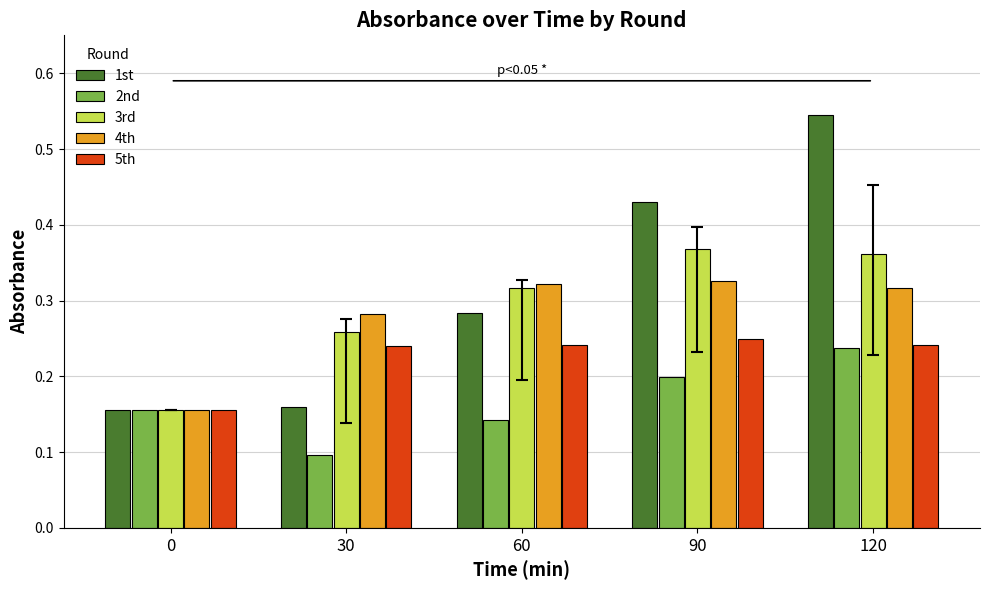

Which series has the largest total across all categories?

1st